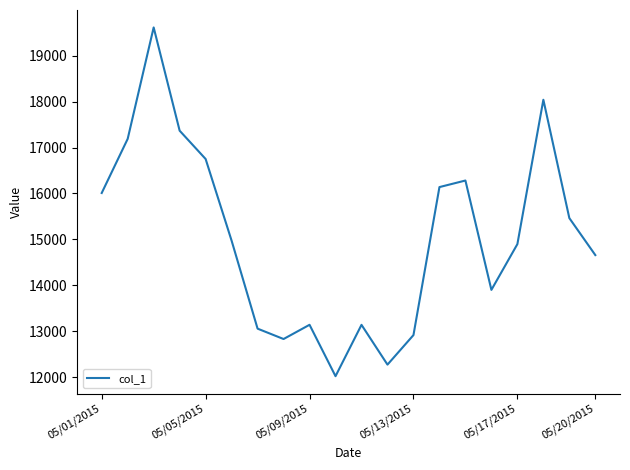

What is the smallest value displayed?

12018